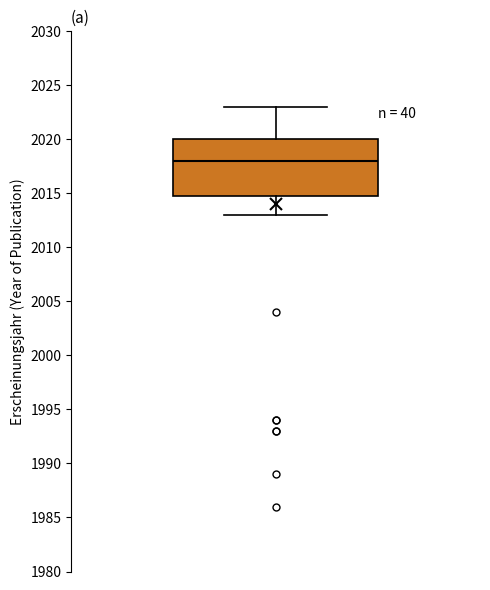

Read this box plot against the y-axis: the position of the median line, the range covered by the box, and the ends of both whiskers. The values are not printed on the chart, so give them approximately, as read against the axis.

median 2018, box 2015 to 2020, whiskers 2013 to 2023